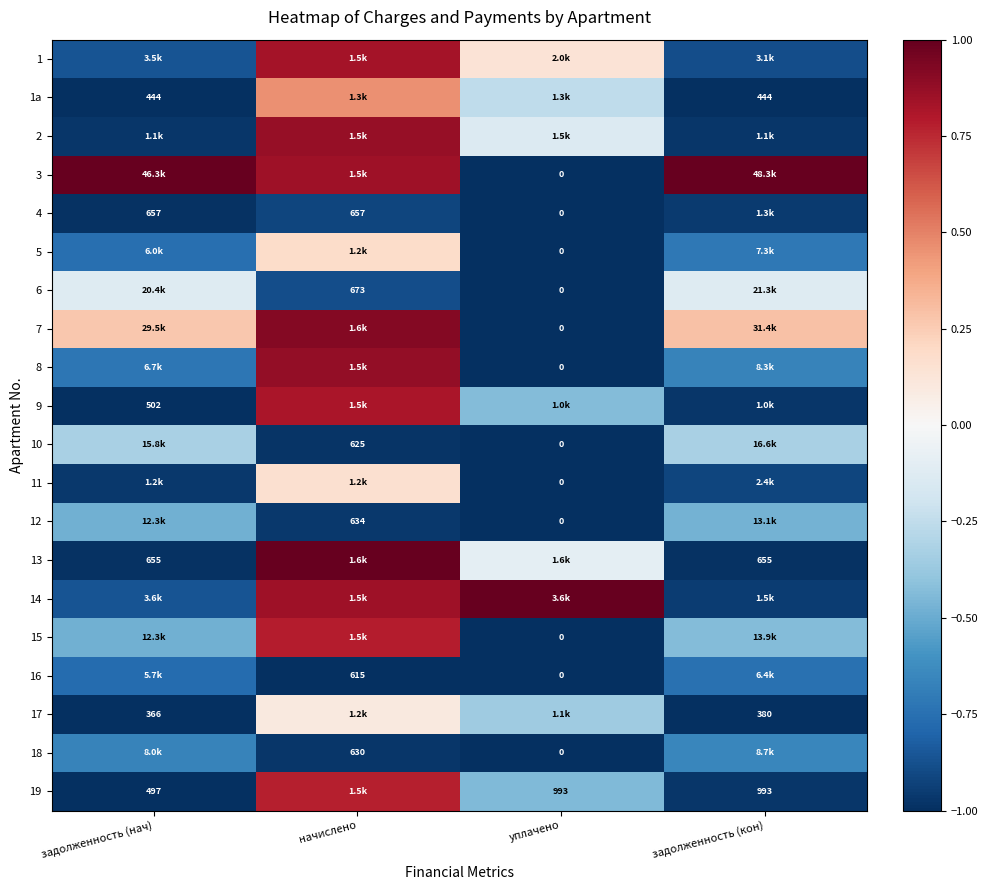

Which series has the largest total across all categories?

3